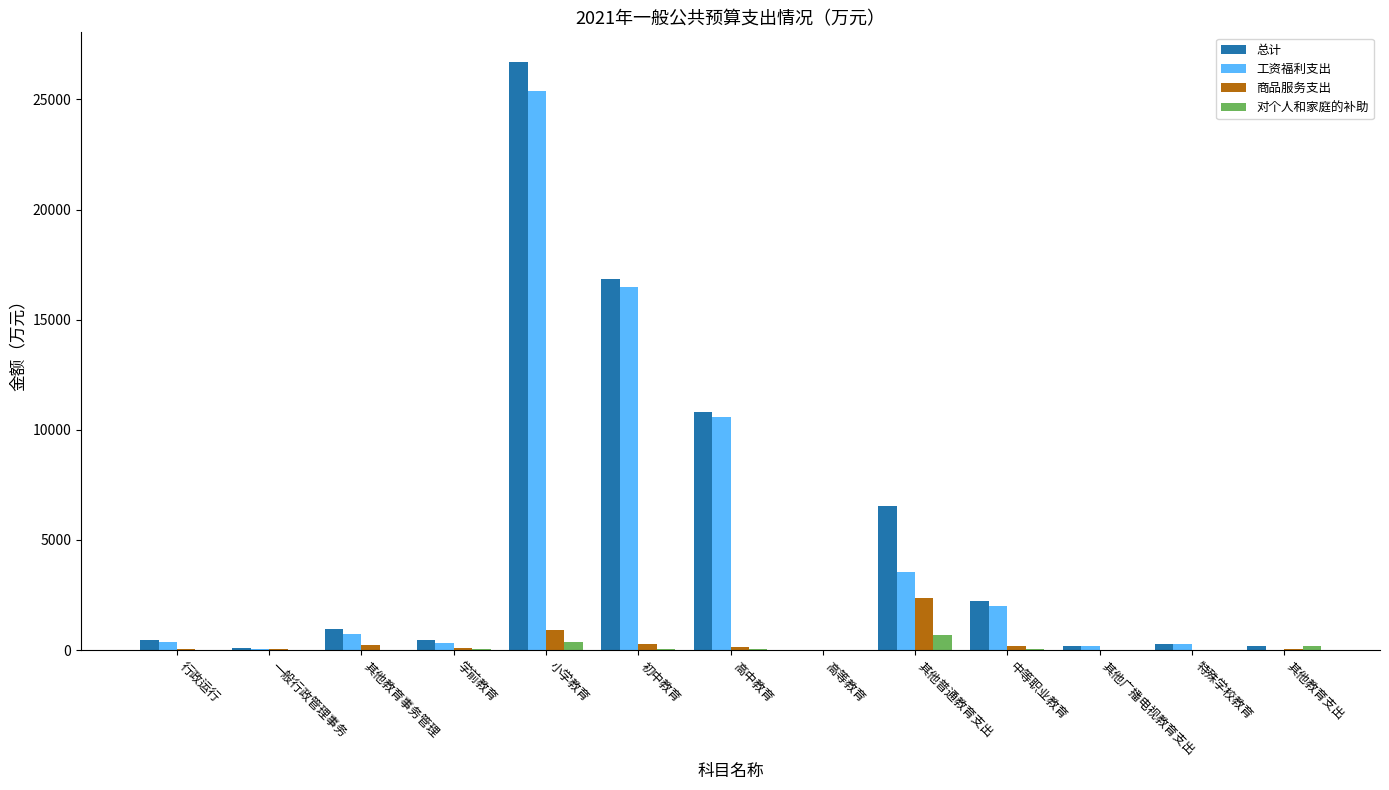

What are all the series names shown in the legend?

总计, 工资福利支出, 商品服务支出, 对个人和家庭的补助